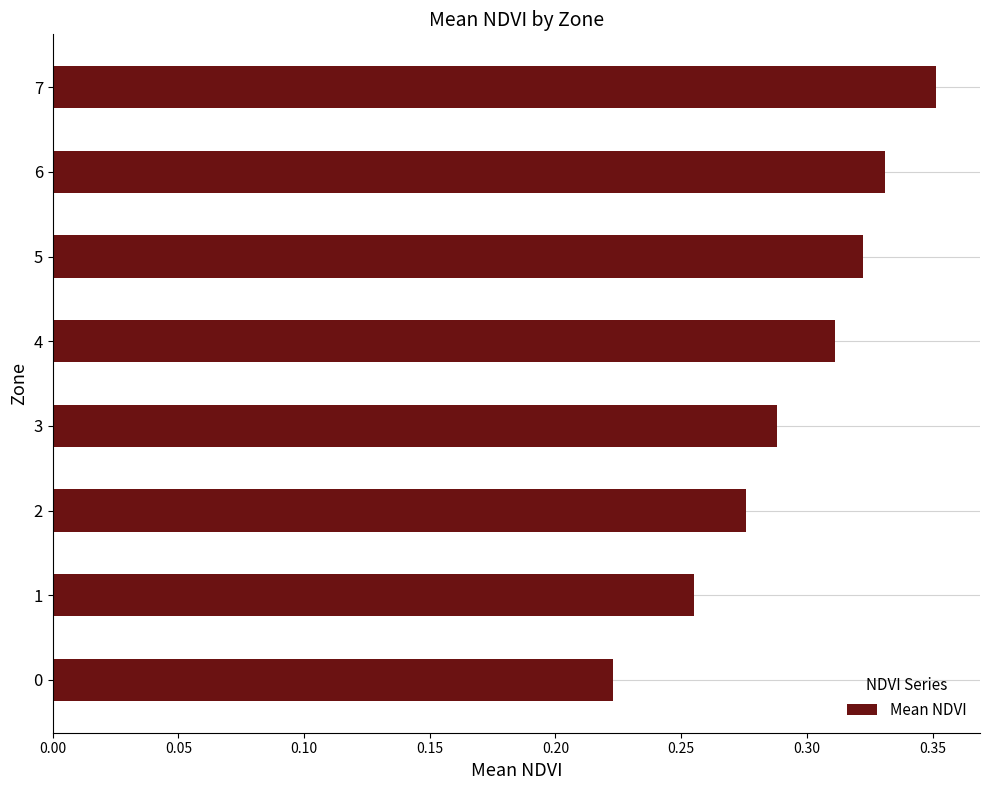

Which has a higher value, 0 or 5?

5